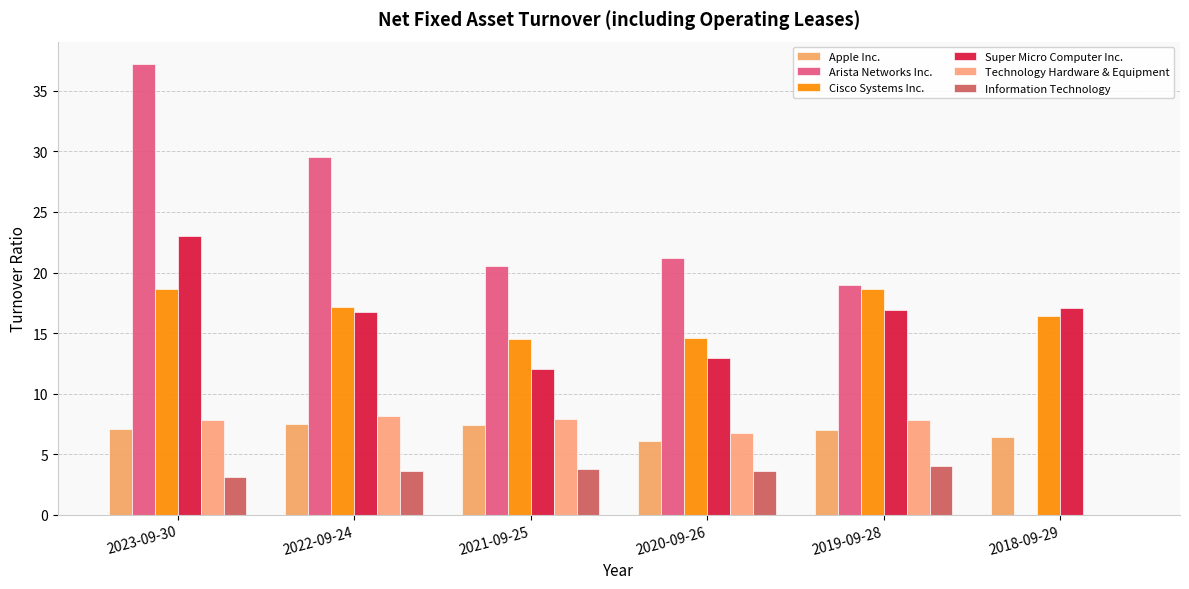

What is the difference between the maximum and minimum values in the Information Technology series?

4.0